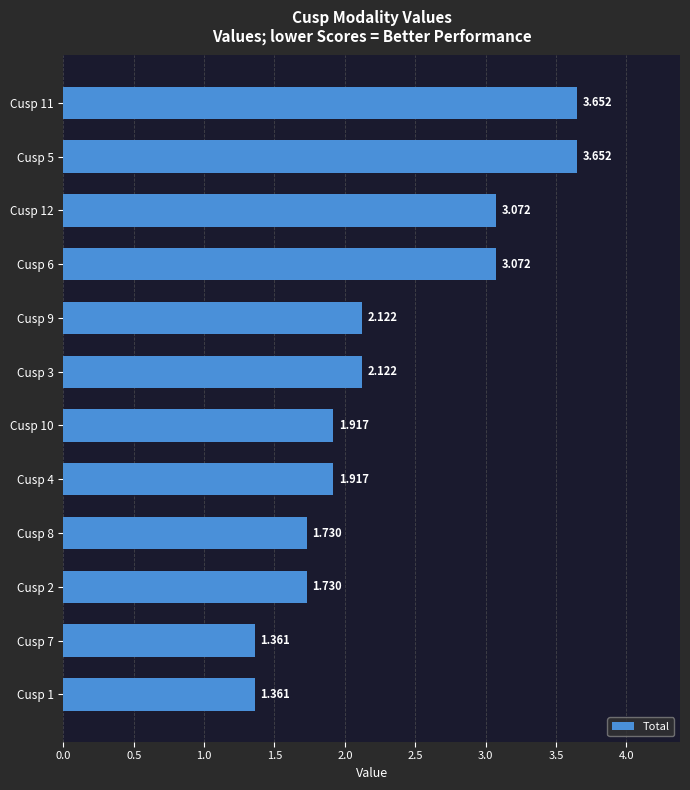

Are the bars grouped side by side (vs. stacked)?

No